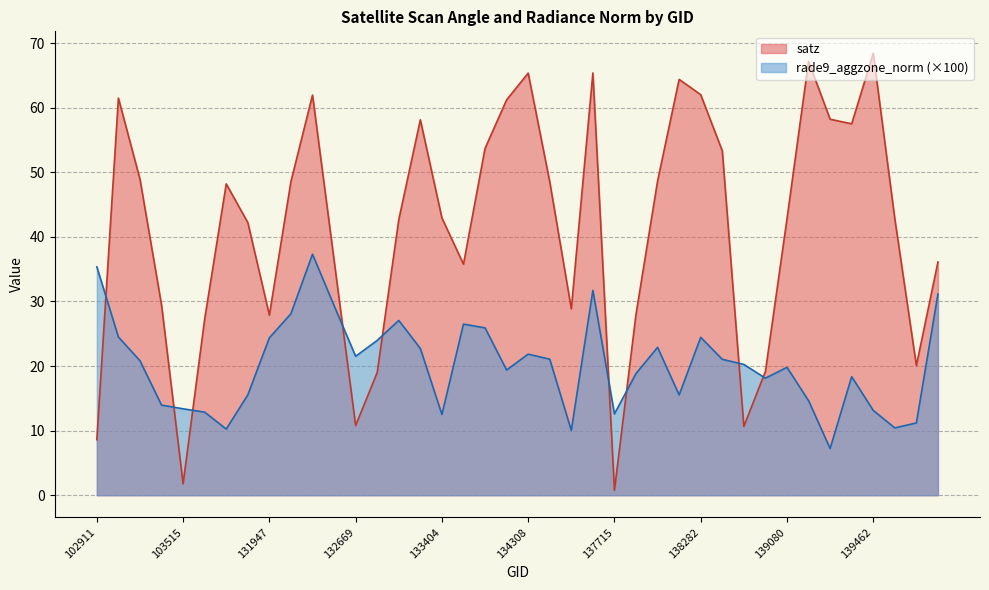

Rank the categories by rade9_aggzone_norm value from highest to lowest.

132296, 102911, 137322, 143151, 132488, 132123, 133027, 133946, 134124, 103160, 138282, 131947, 132847, 138092, 133209, 134308, 132669, 134322, 138296, 103278, 138688, 139080, 134138, 137903, 139283, 138881, 104346, 138105, 139094, 103396, 103515, 139462, 103634, 137715, 133404, 139672, 139475, 103752, 134505, 139269